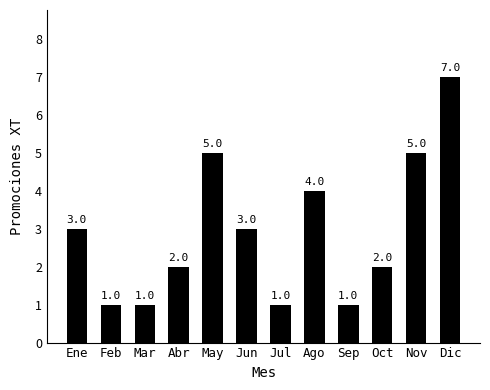

What position from the right is Jul?

6